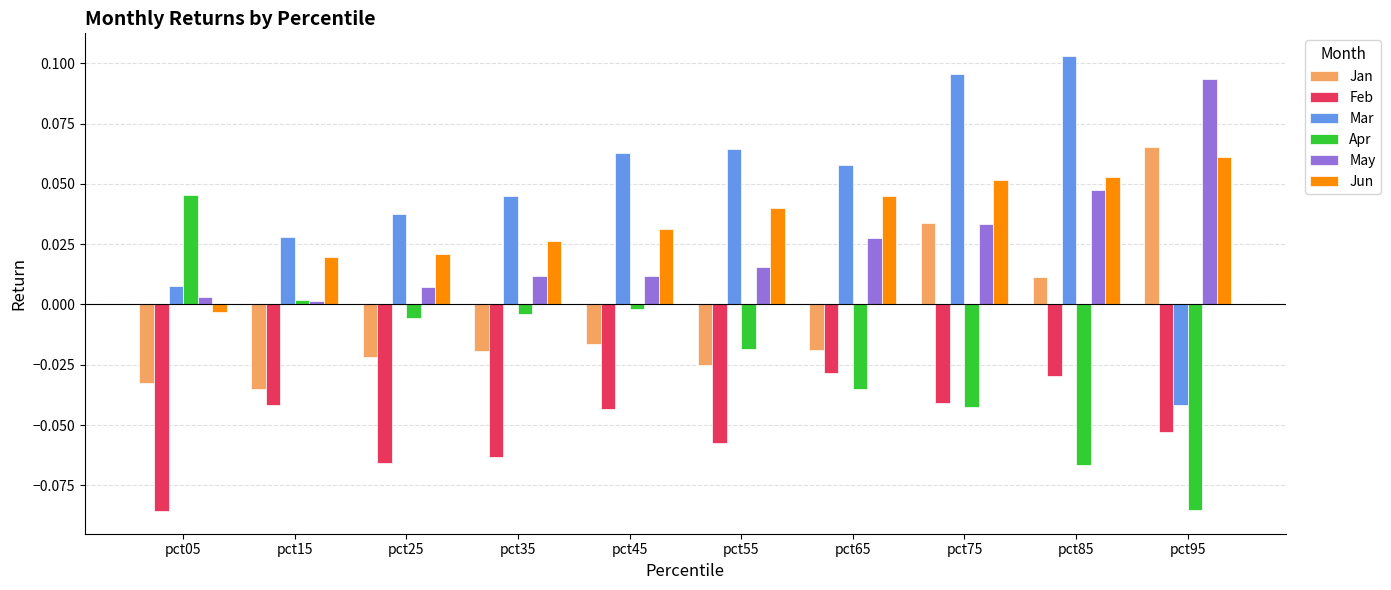

At which label does Jun reach its minimum?

pct05